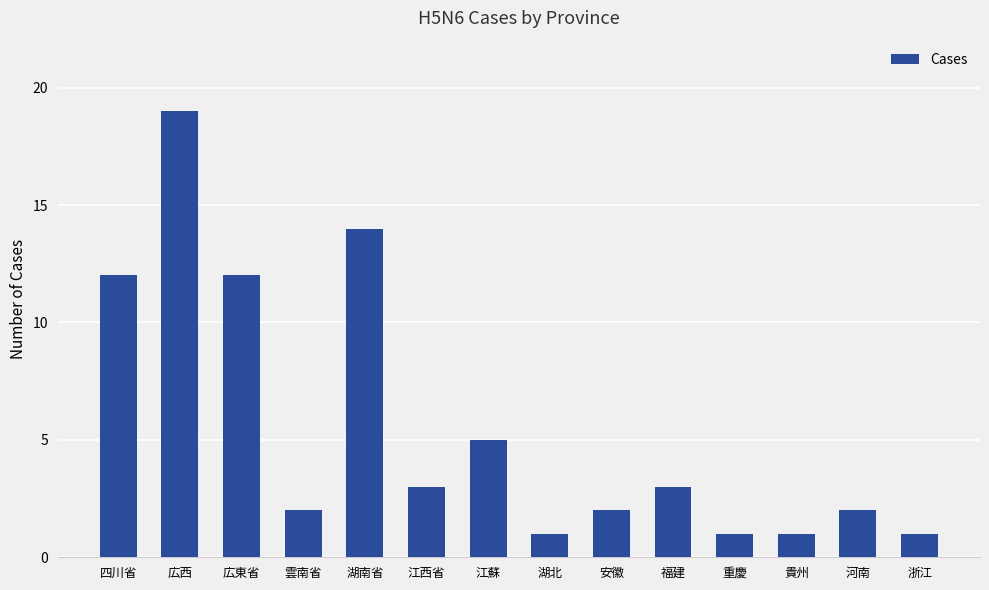

Count the number of categories in the chart.

14